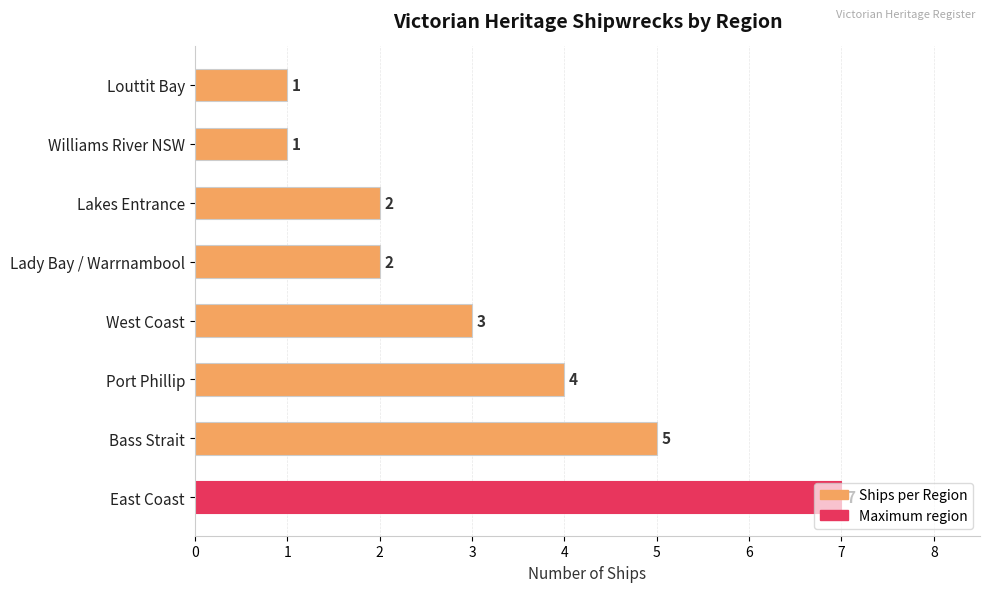

Which has a higher value, Louttit Bay or Lady Bay / Warrnambool?

Lady Bay / Warrnambool